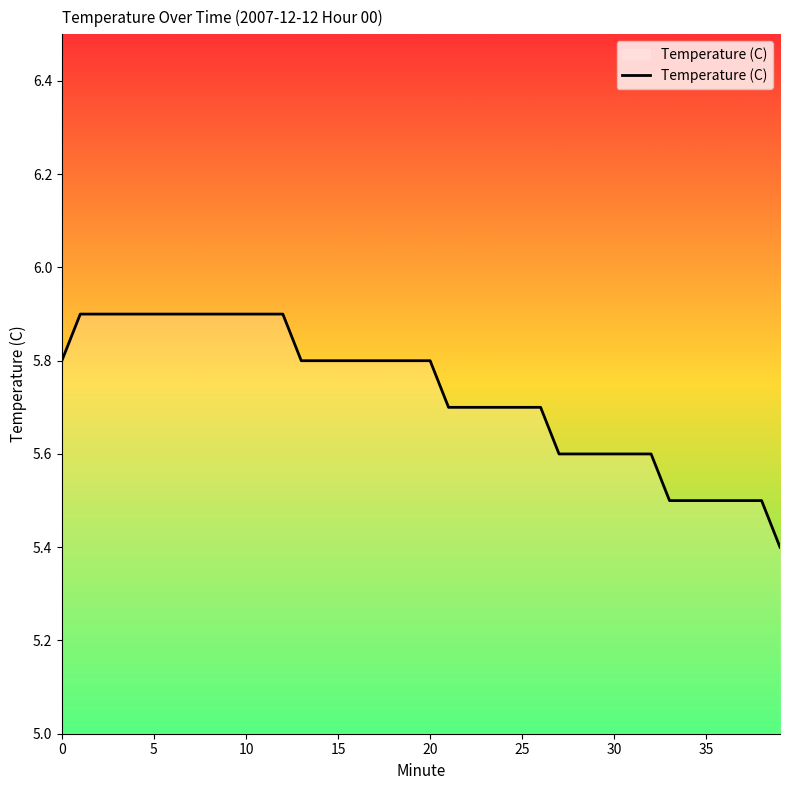

What is the difference between the maximum and minimum values?

0.5